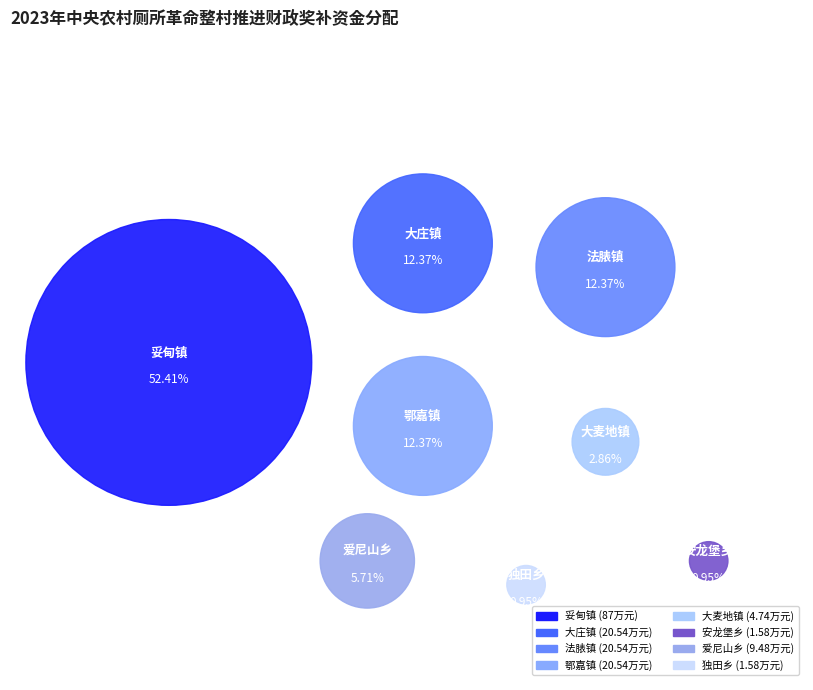

Between 爱尼山乡 and 独田乡, which is larger?

爱尼山乡